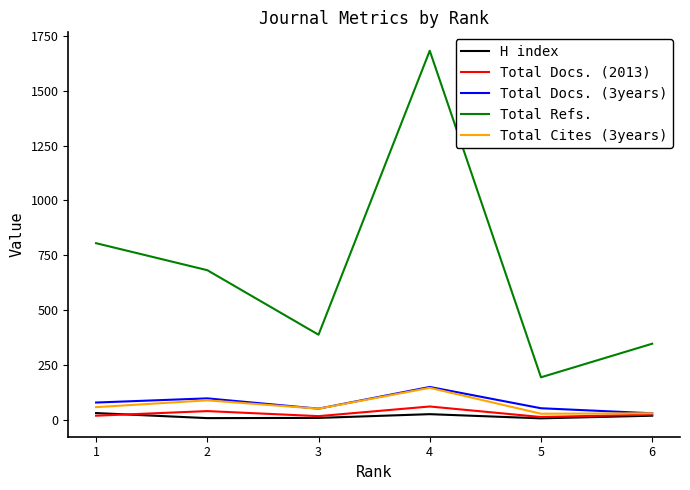

Is the value of Total Docs. (2013) at 3 greater than the value of Total Docs. (3years) at 5?

No